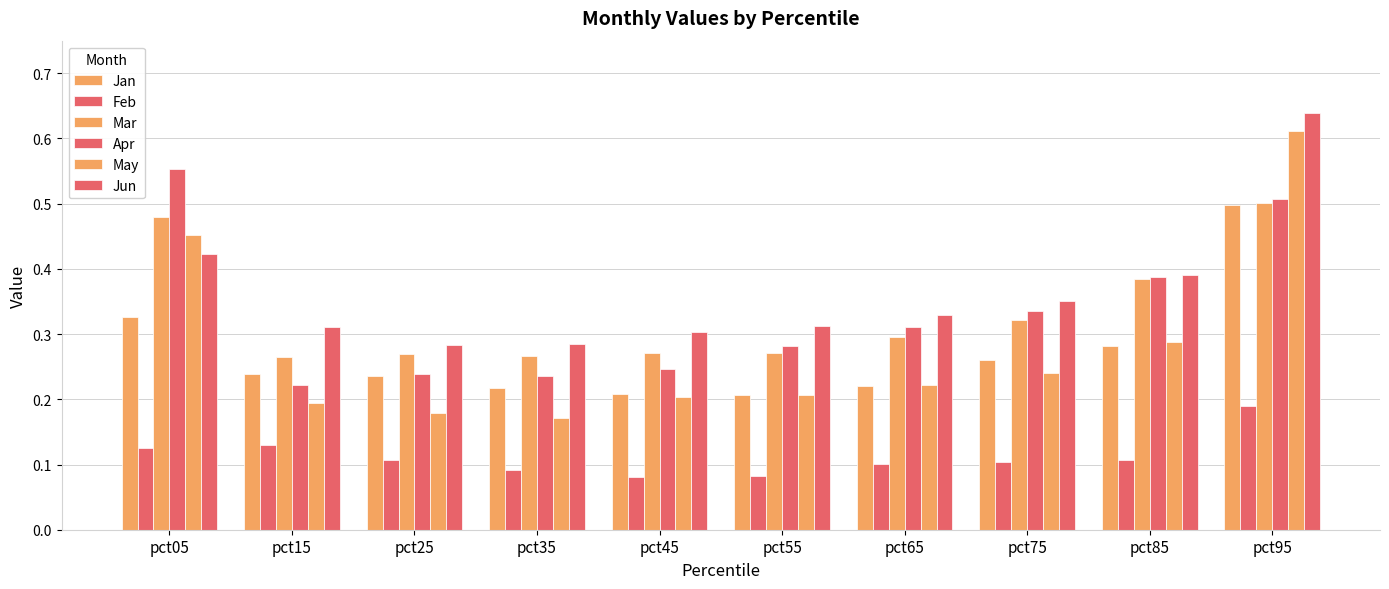

How many data points does each series have?

10